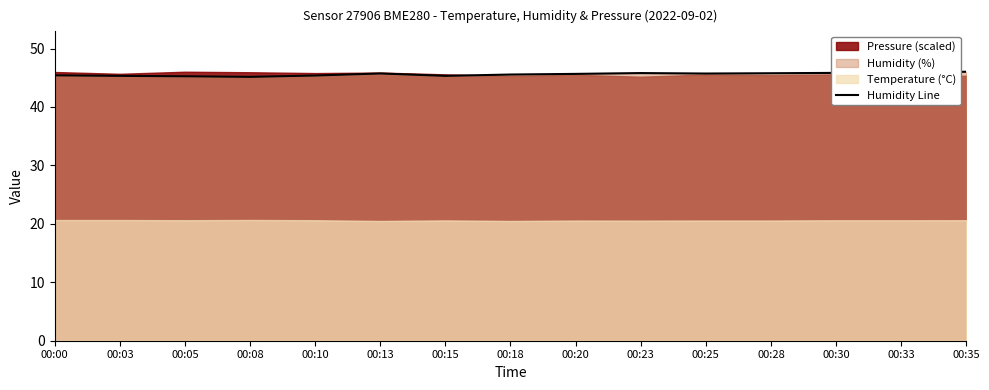

Reading left to right, transcribe all the data shown in this chart.

00:00=45.4	00:03=45.3	00:05=45.2	00:08=45.1	00:10=45.4	00:13=45.7	00:15=45.3	00:18=45.5	00:20=45.7	00:23=45.8	00:25=45.7	00:28=45.8	00:30=45.8	00:33=45.8	00:35=46.0